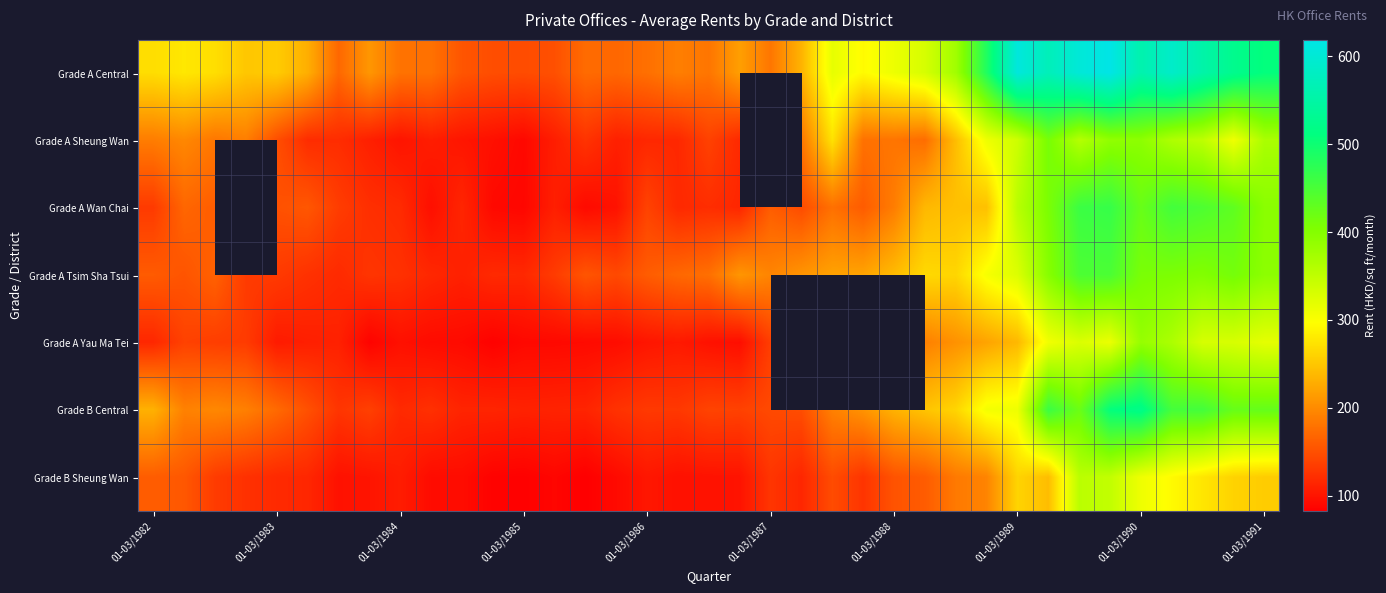

What is the lowest value of the Grade B Sheung Wan series?

82.4